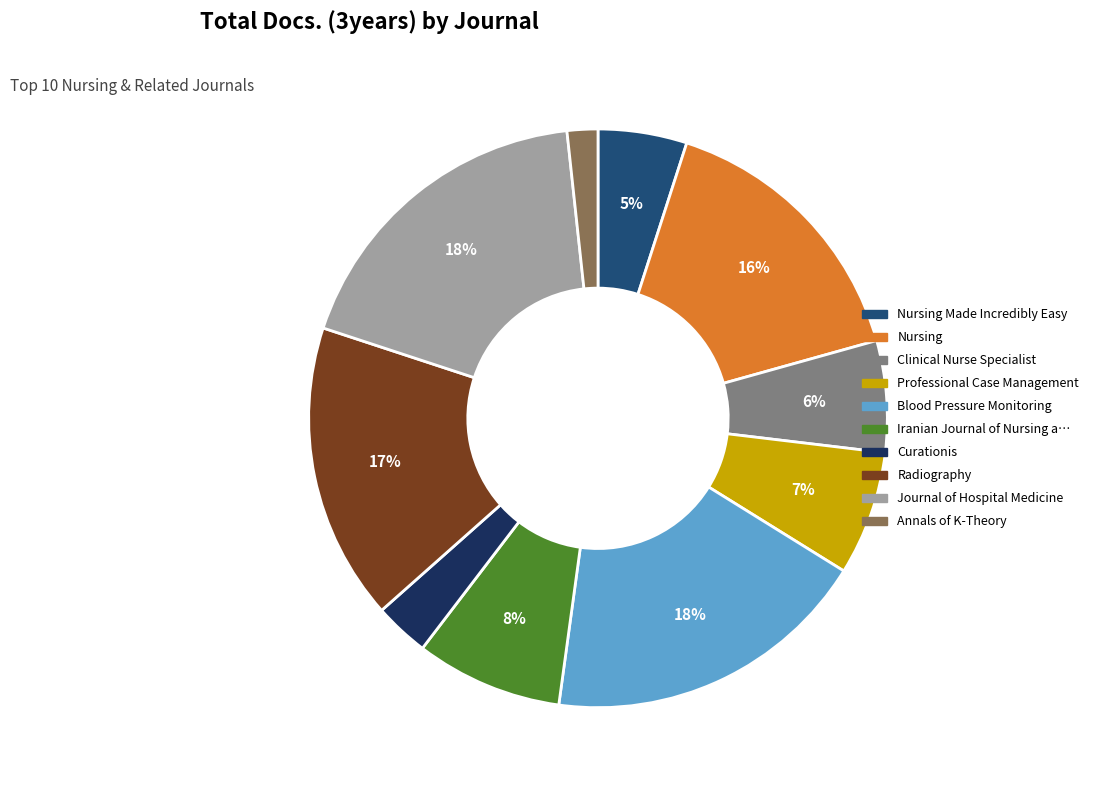

To the nearest percent, what is the average slice percentage?

10%